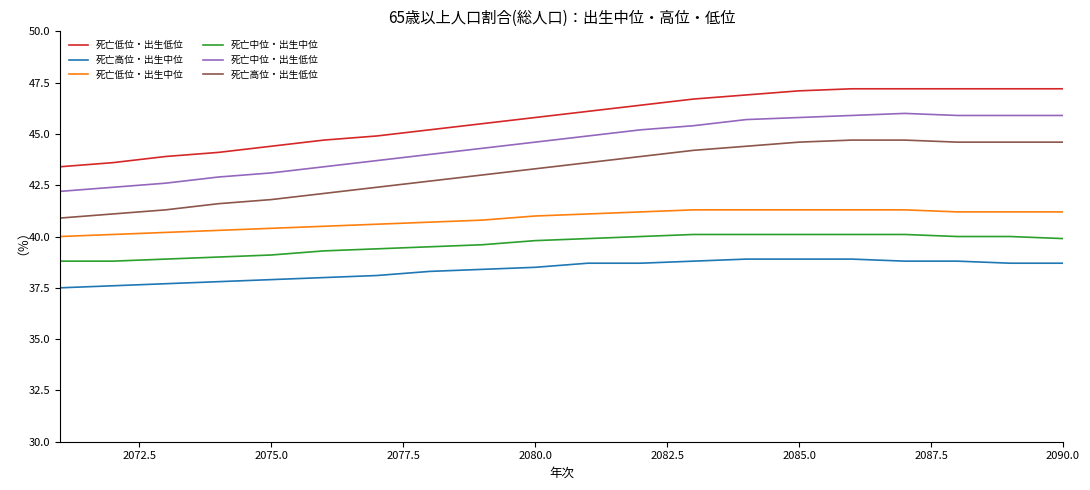

What is the difference between the maximum and minimum values in the 死亡中位・出生低位 series?

3.8